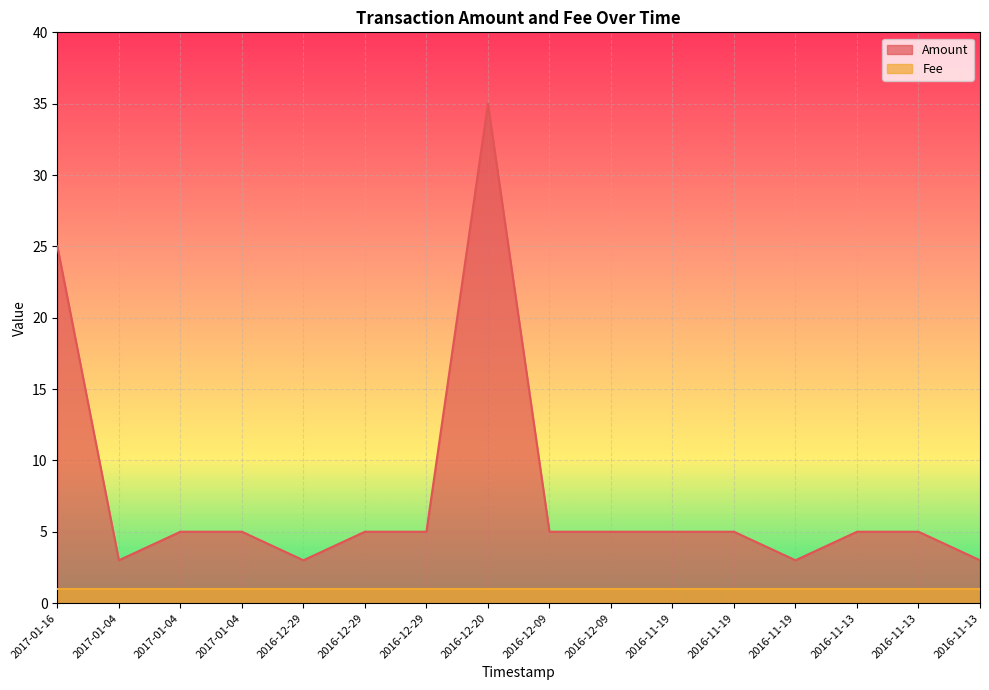

Which label corresponds to the largest value in the chart?

2016-12-20